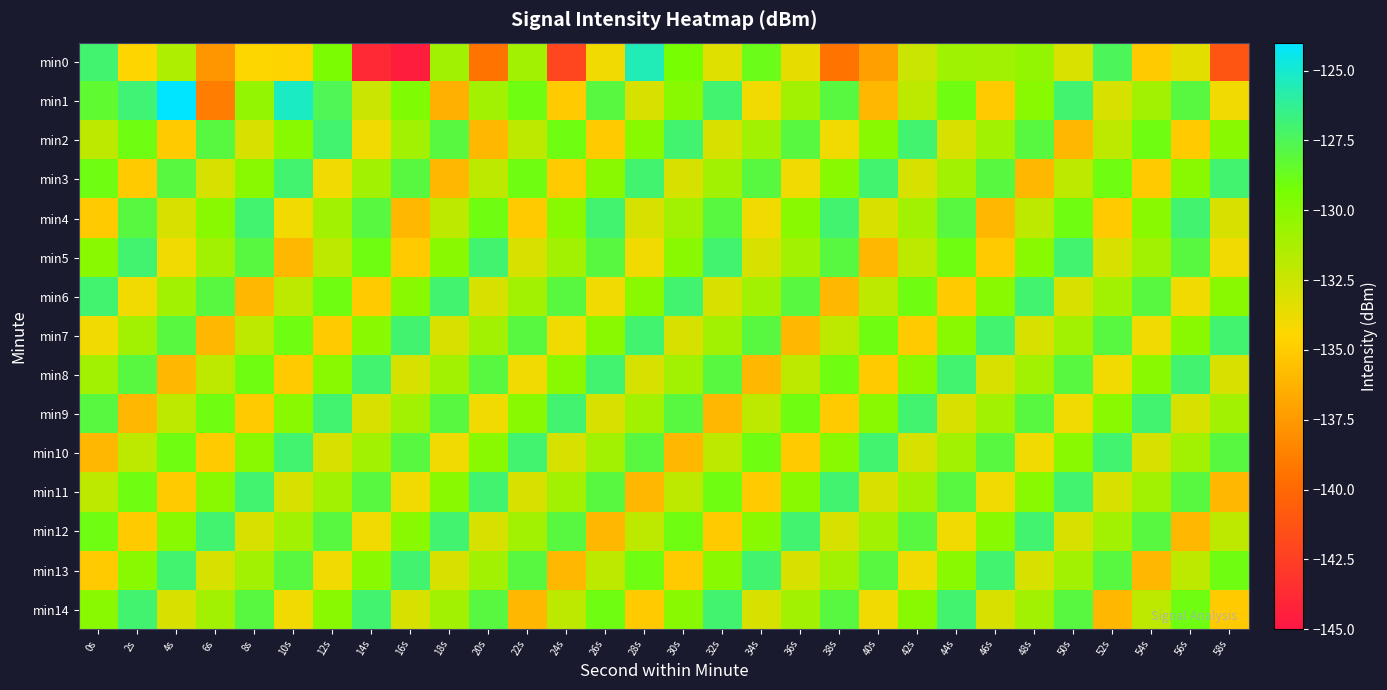

Which series has the largest range (max minus min)?

min0